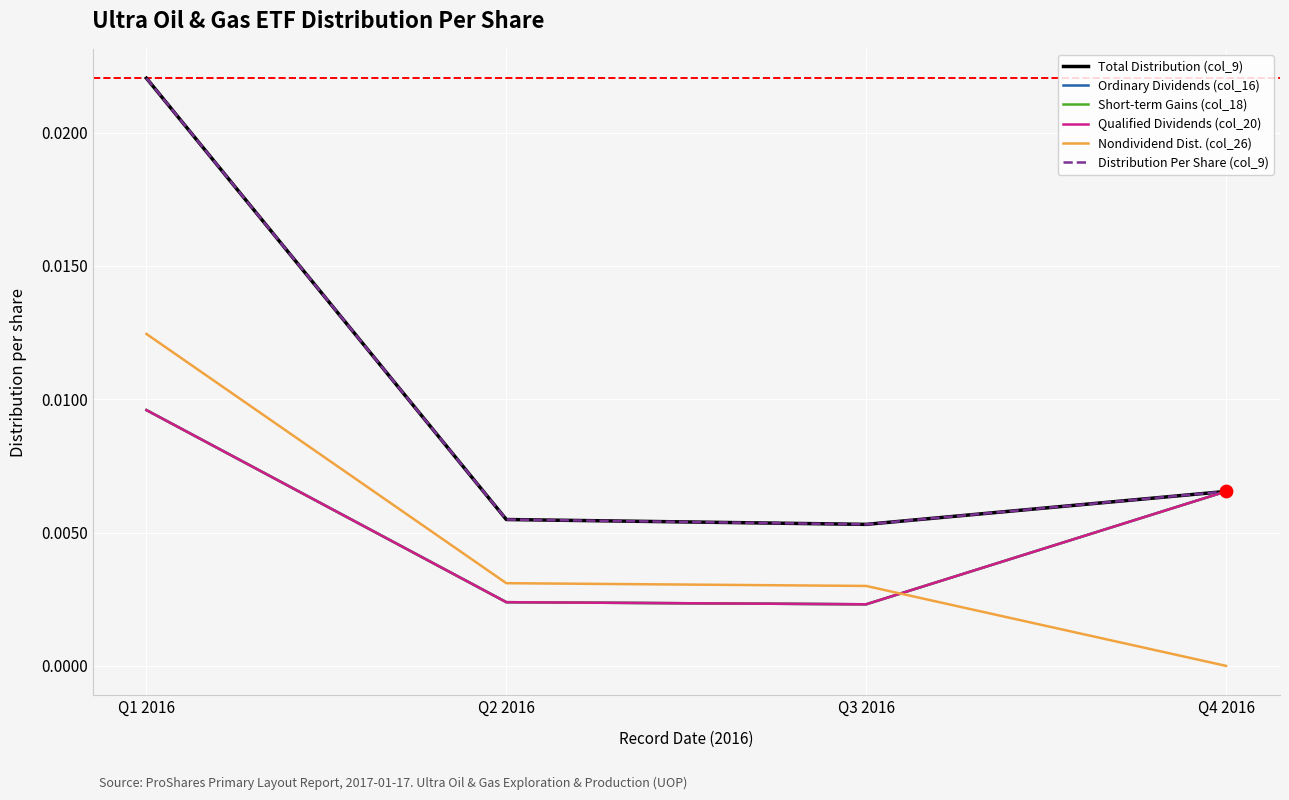

Is the value of Nondividend Dist. (col_26) at Q1 2016 greater than the value of Total Distribution (col_9) at Q2 2016?

Yes